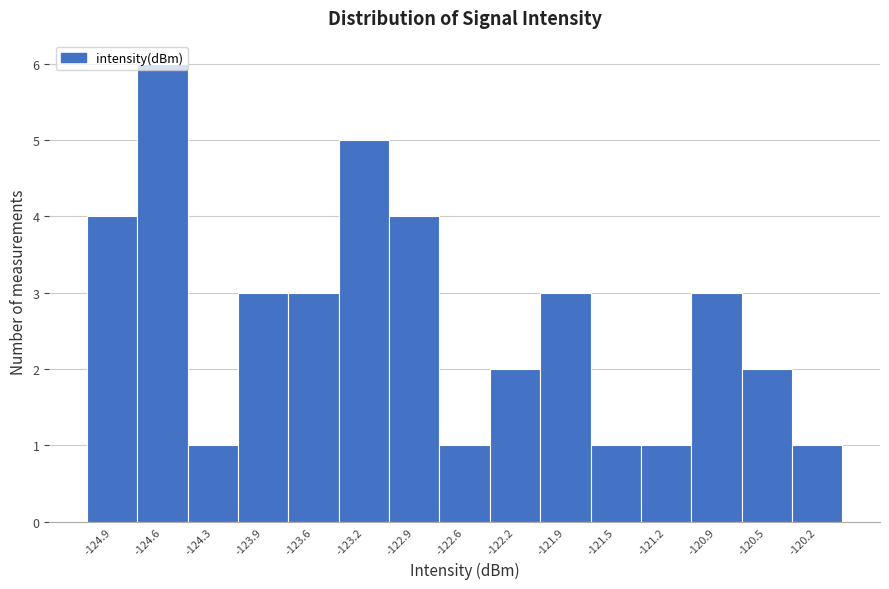

Reading left to right, list every bar in this chart as the range it spans on the x-axis followed by its height. Neither the bar edges nor the heights are printed on the chart, so give them approximately, as read against the axes.

-125.10 to -124.75: 4
-124.75 to -124.40: 6
-124.40 to -124.10: 1
-124.10 to -123.75: 3
-123.75 to -123.40: 3
-123.40 to -123.05: 5
-123.05 to -122.75: 4
-122.75 to -122.40: 1
-122.40 to -122.05: 2
-122.05 to -121.70: 3
-121.70 to -121.35: 1
-121.35 to -121.05: 1
-121.05 to -120.70: 3
-120.70 to -120.35: 2
-120.35 to -120.00: 1